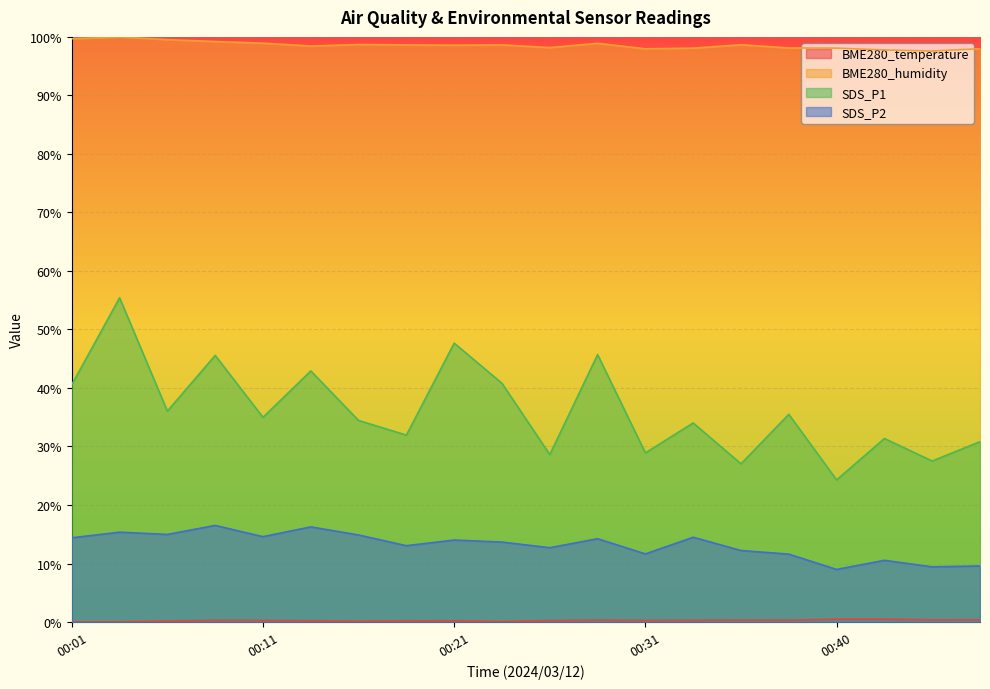

True or false: SDS_P1 has more than 1 points higher than both neighbors.

True